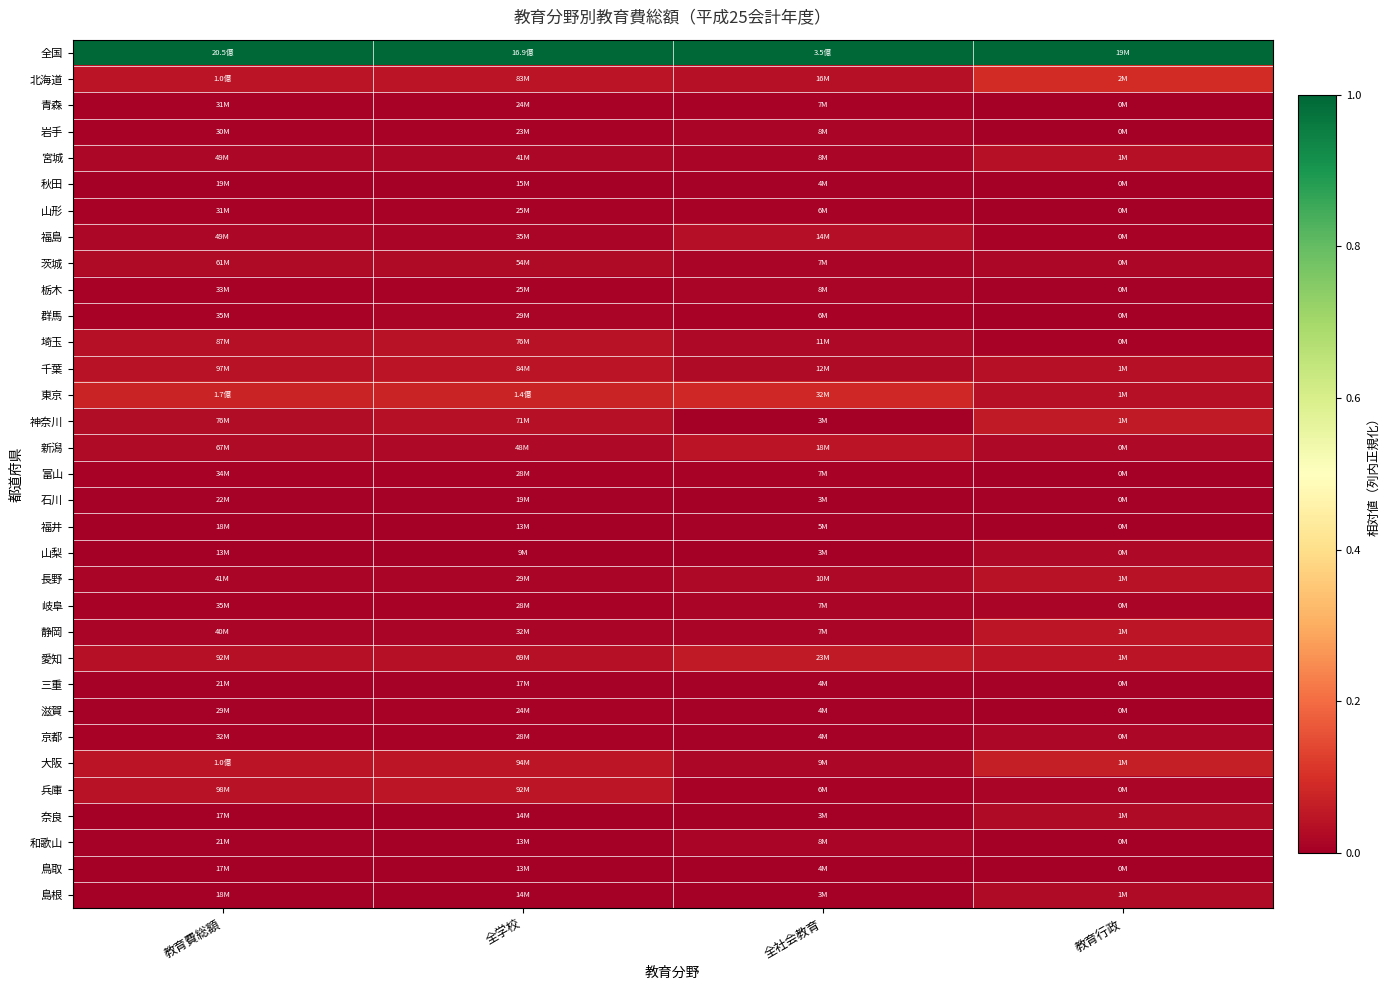

Which series has the largest total across all categories?

全国